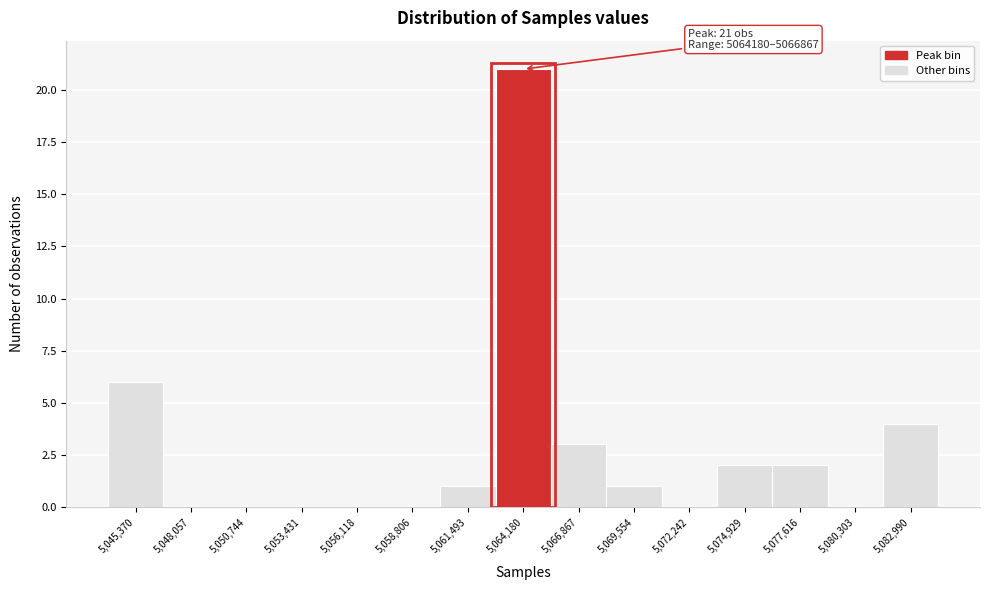

Reading left to right, list all the values displayed in this chart.

5,045,370=6	5,048,057=0	5,050,744=0	5,053,431=0	5,056,118=0	5,058,806=0	5,061,493=1	5,064,180=21	5,066,867=3	5,069,554=1	5,072,242=0	5,074,929=2	5,077,616=2	5,080,303=0	5,082,990=4